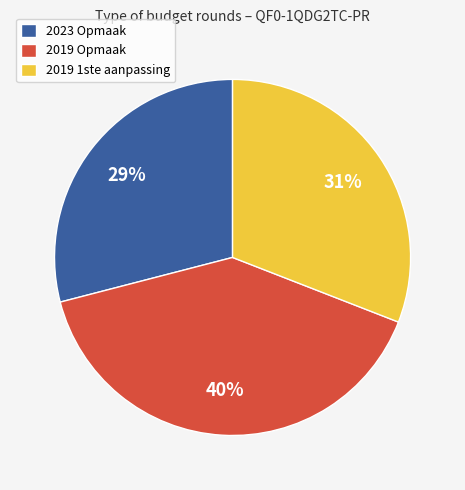

What percentage is the 2019 Opmaak slice, to the nearest percent?

40%